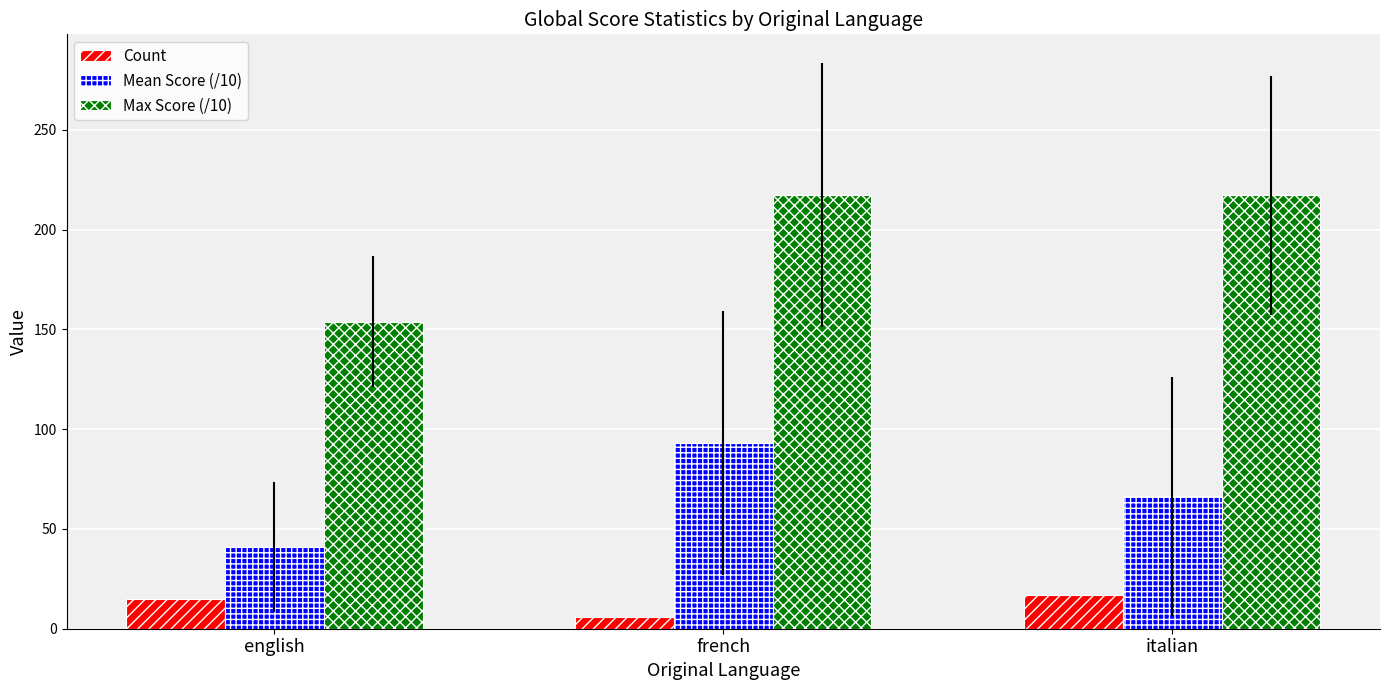

Is the value of Max Score (/10) at english greater than the value of Count at english?

Yes